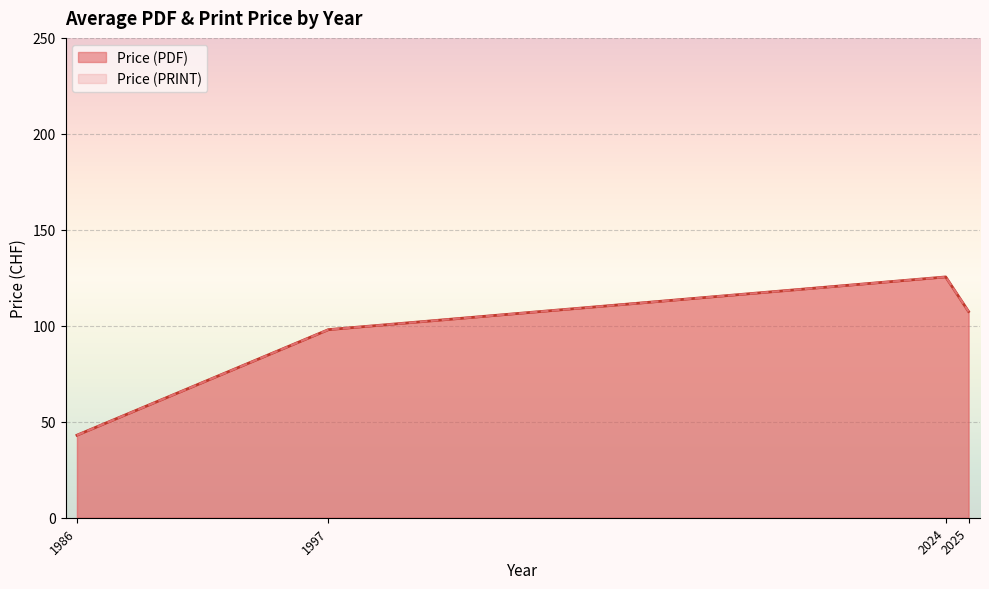

Does the chart display data point markers on the line(s)?

No